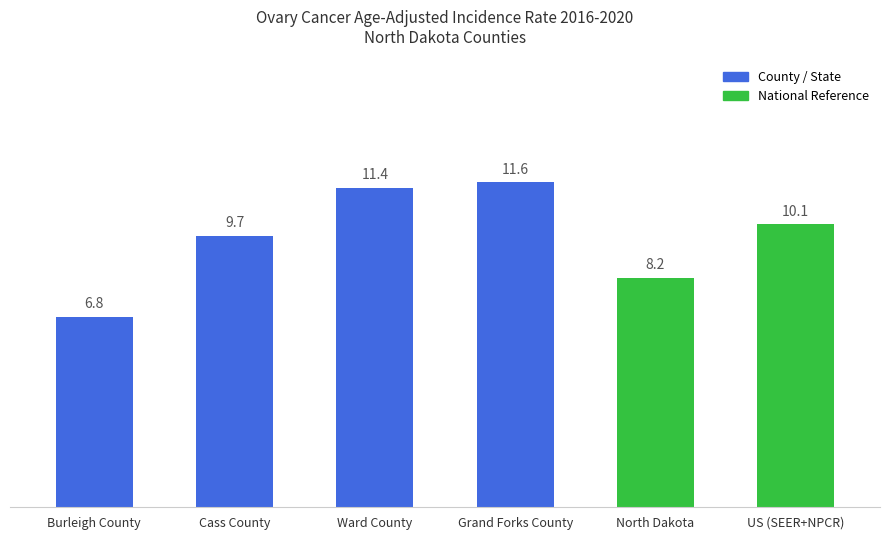

Rank the categories by value from highest to lowest.

Grand Forks County, Ward County, US (SEER+NPCR), Cass County, North Dakota, Burleigh County